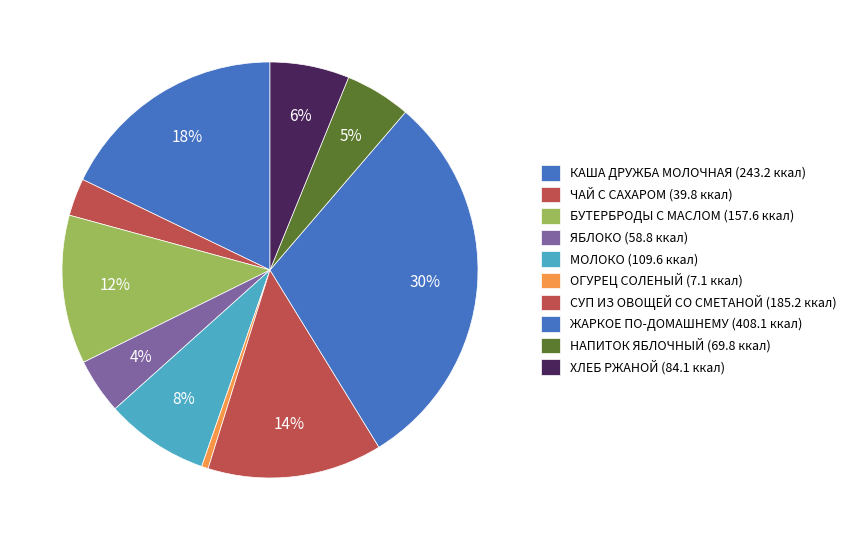

Count the number of slices in the pie.

10